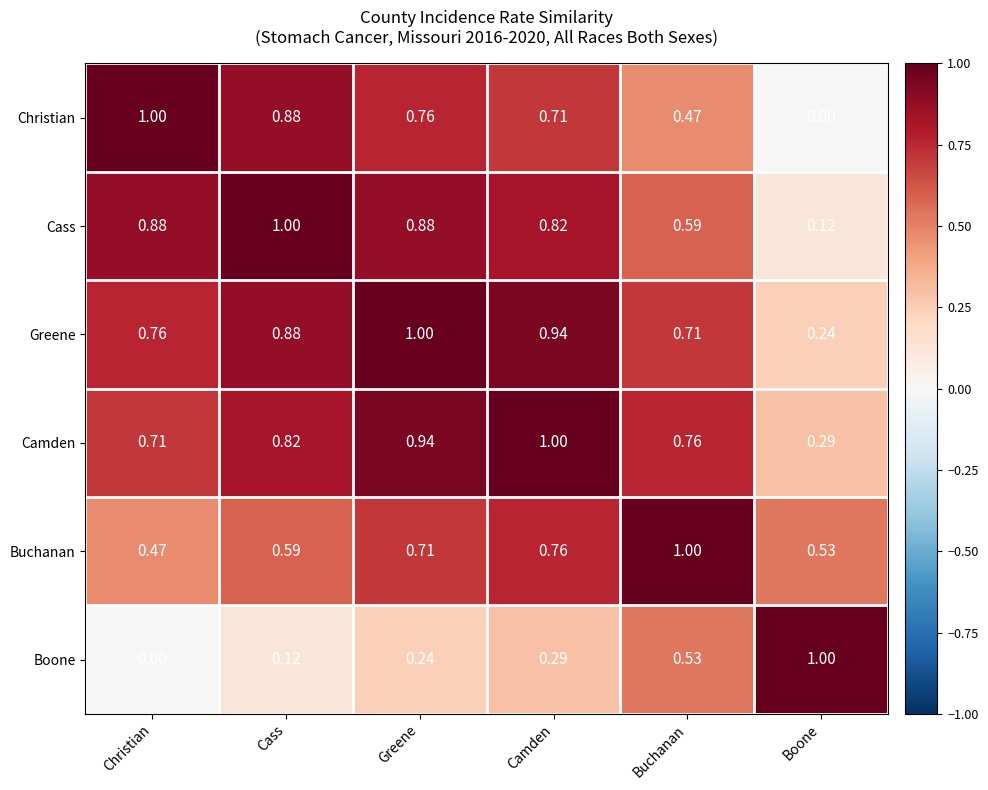

Which series has the largest total across all categories?

Greene